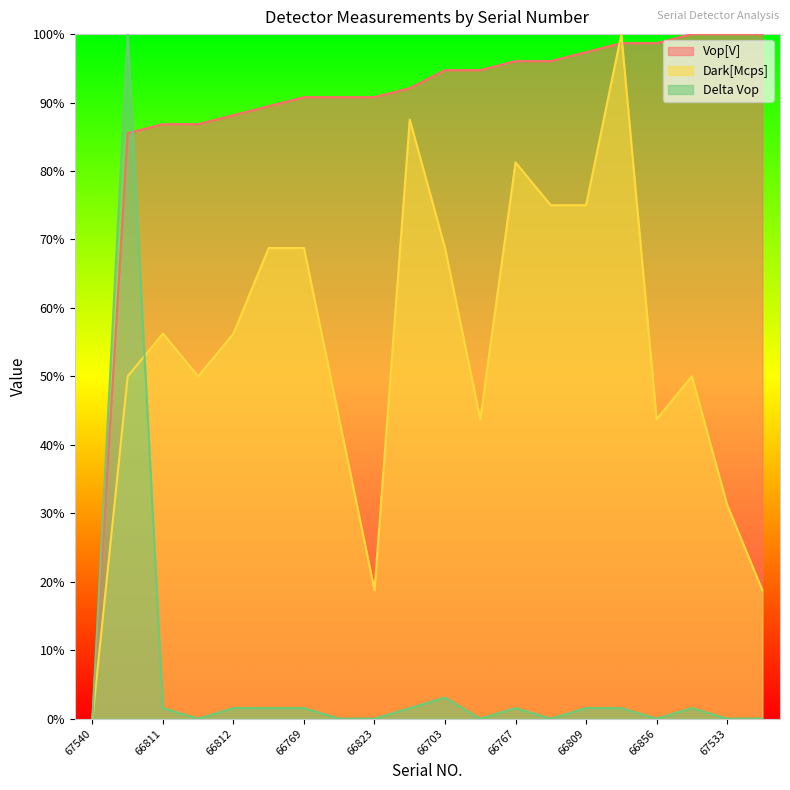

What is the maximum value shown in the chart?

1.0